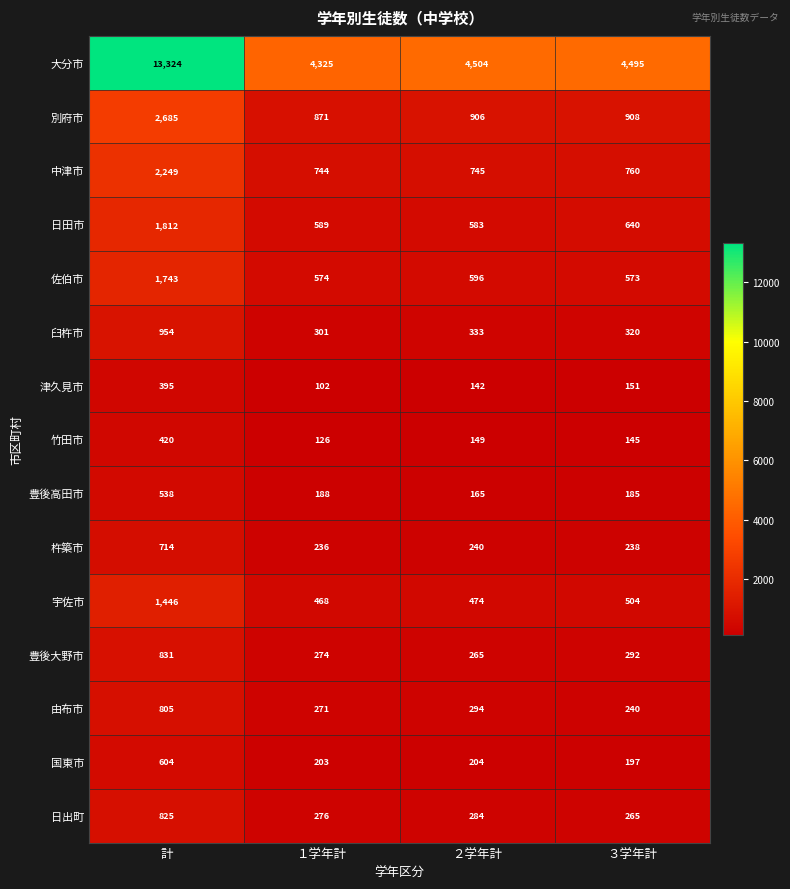

What is the total value across all series at ３学年計?

9913